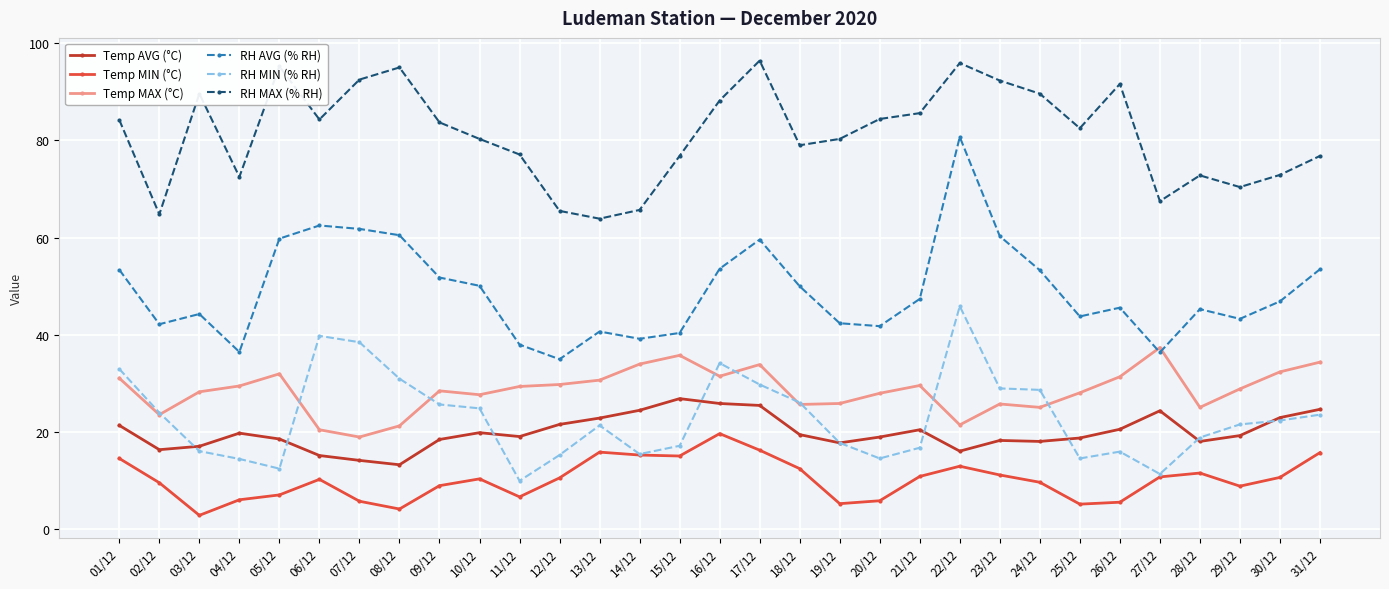

Which series has the widest spread of values?

RH AVG (% RH)